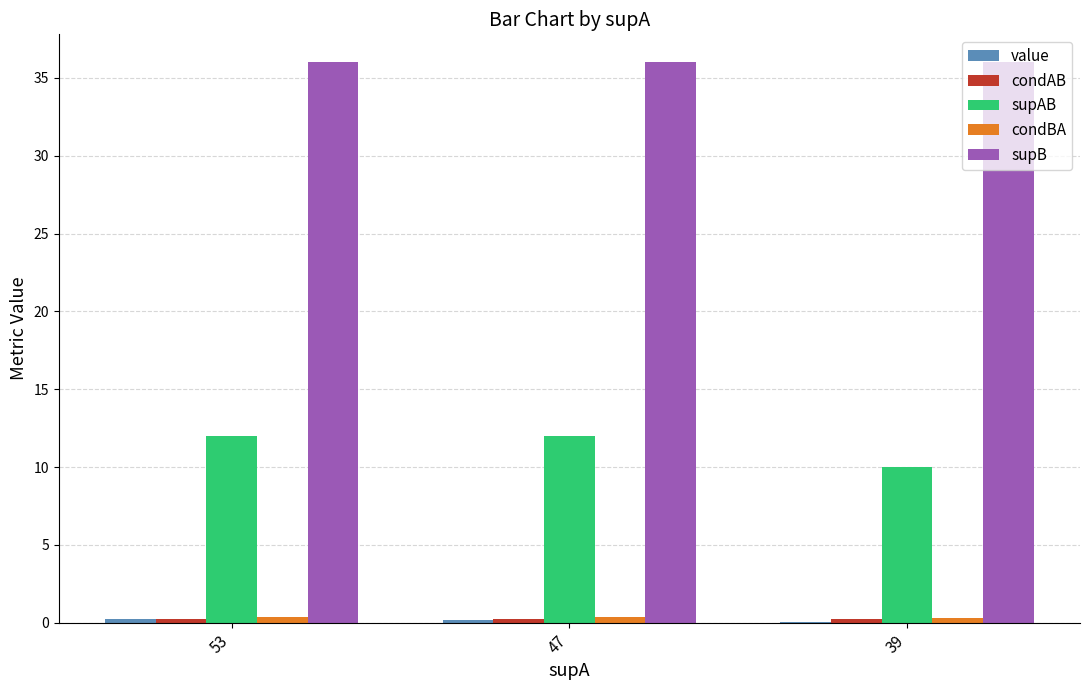

The supAB series shows 15.8 at 47. True or false?

False